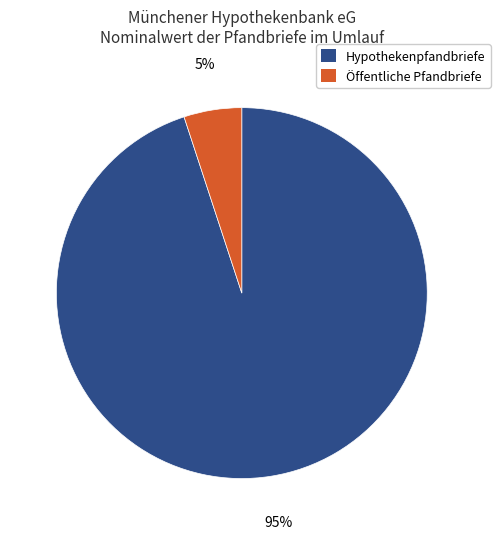

Is it true that Öffentliche Pfandbriefe is 5% of the pie?

True